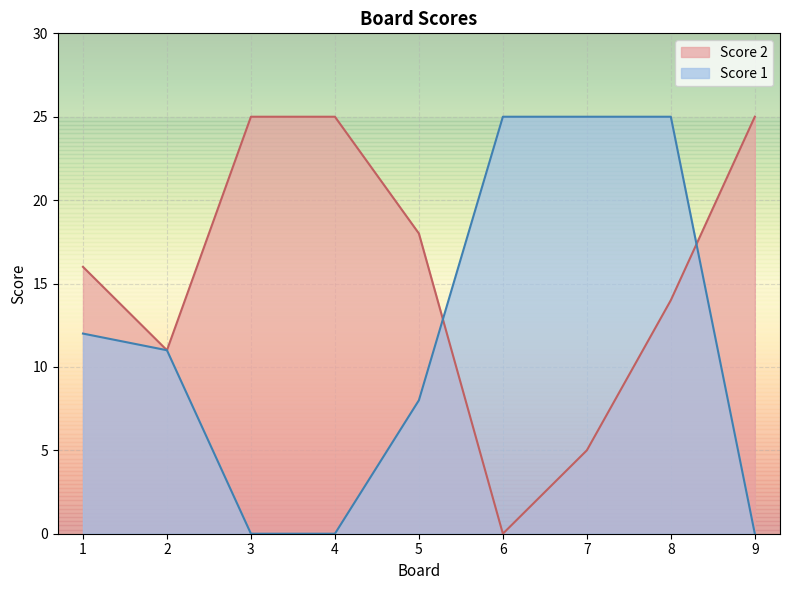

Count the number of categories in the chart.

9